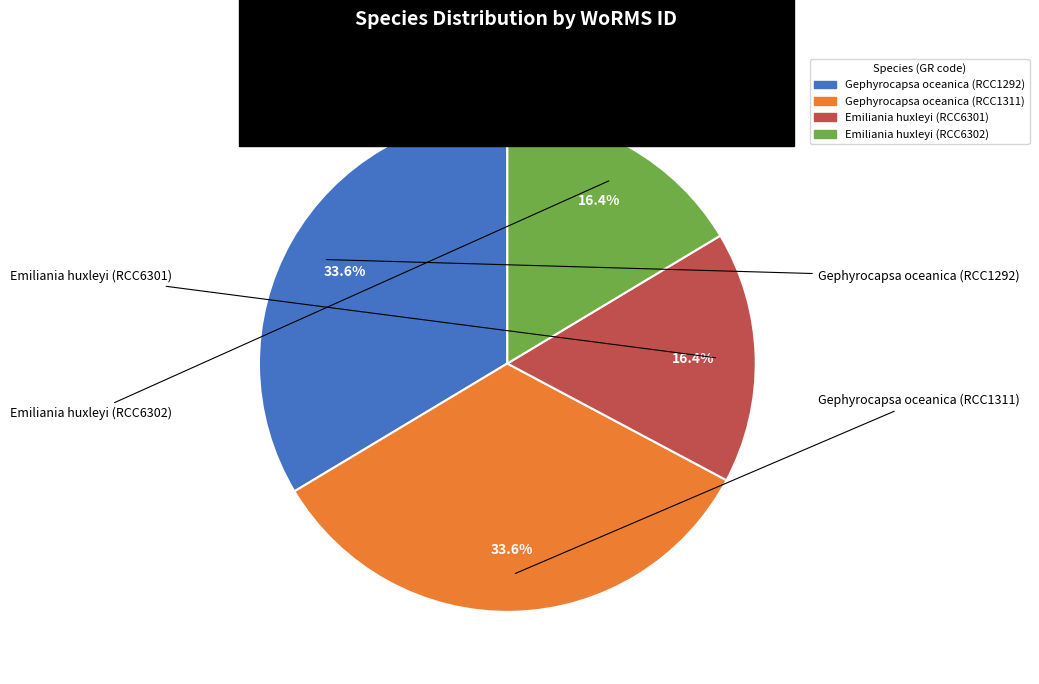

Approximately how many times larger is the value at Emiliania huxleyi (RCC6301) compared to Gephyrocapsa oceanica (RCC1292)?

0.5